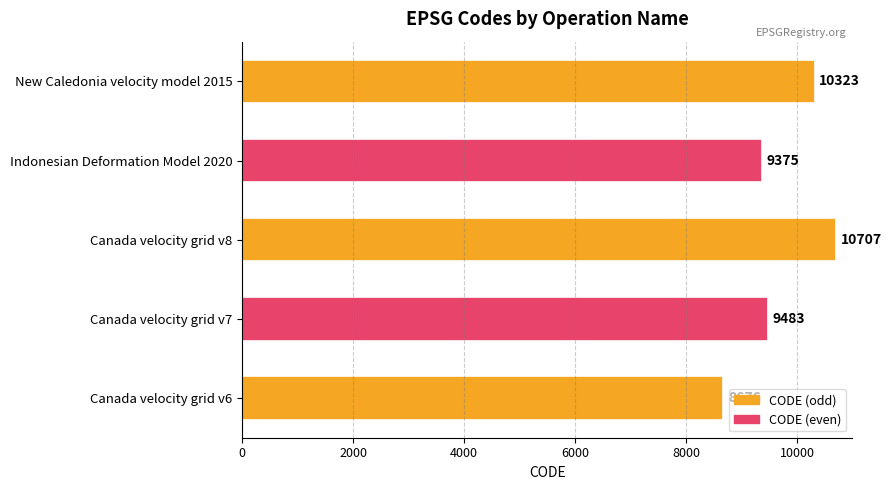

How many distinct data groups are displayed?

1